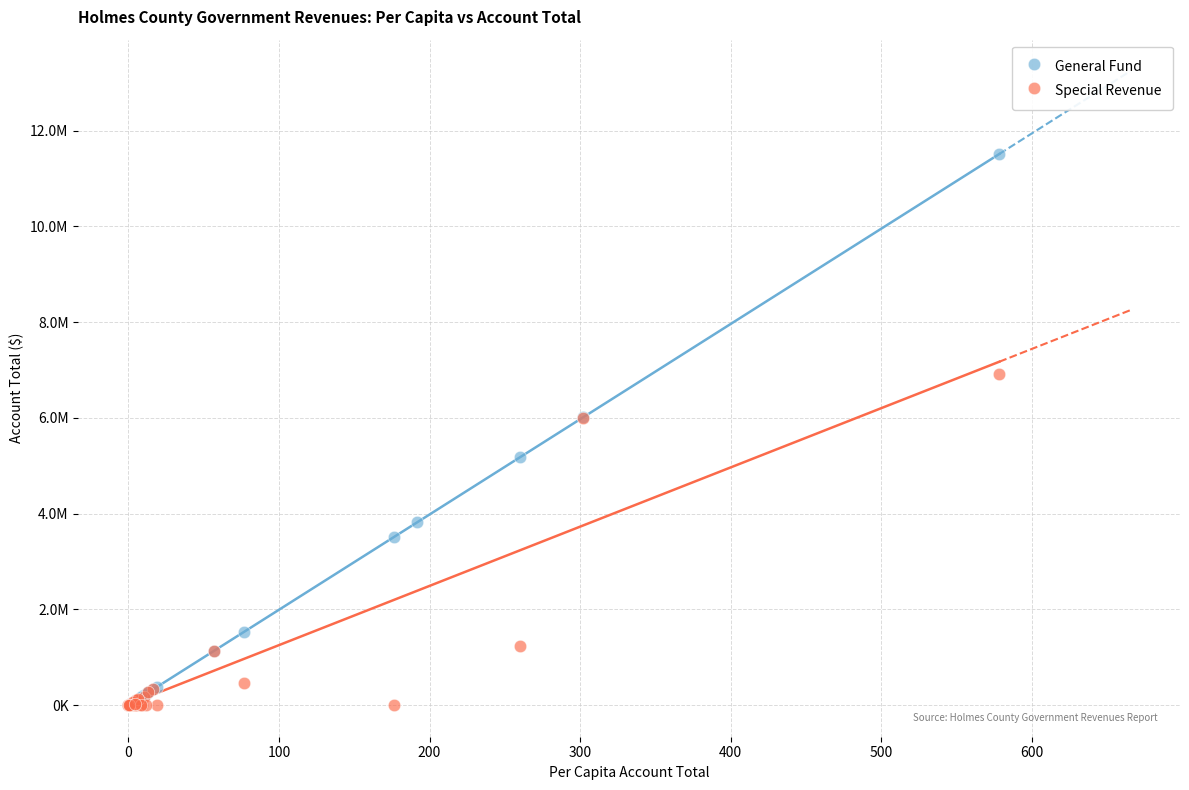

Which series reaches the maximum Y coordinate?

General Fund